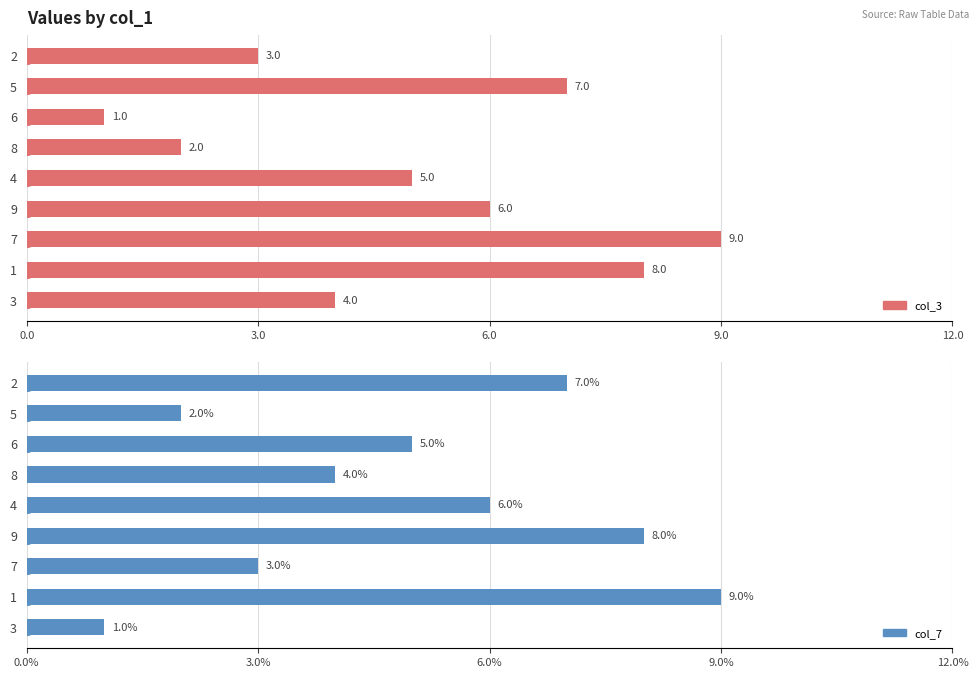

Which series has the largest total across all categories?

col_3